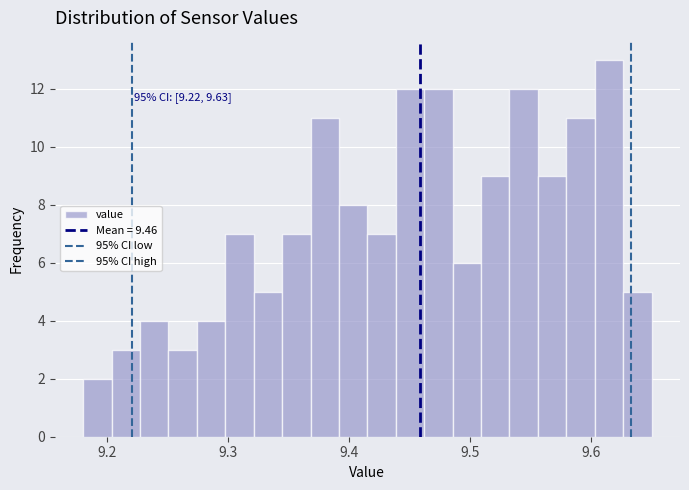

Read against the x-axis, roughly where is the centre of the tallest bar?

9.61